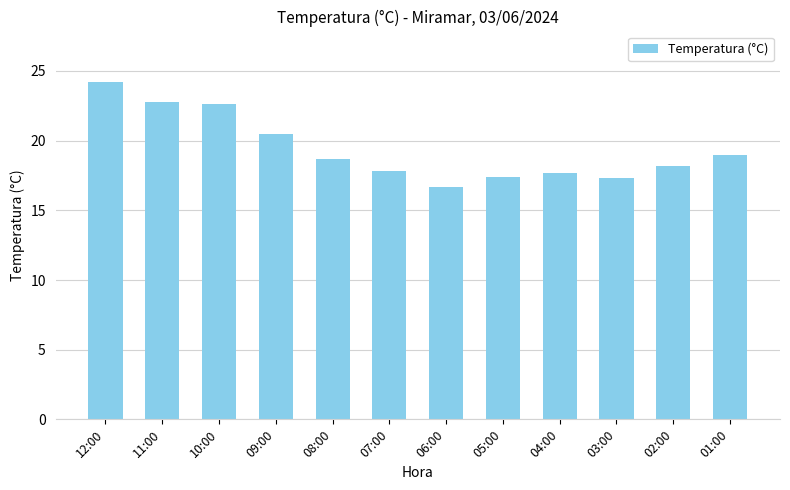

What is the greatest value displayed?

24.2